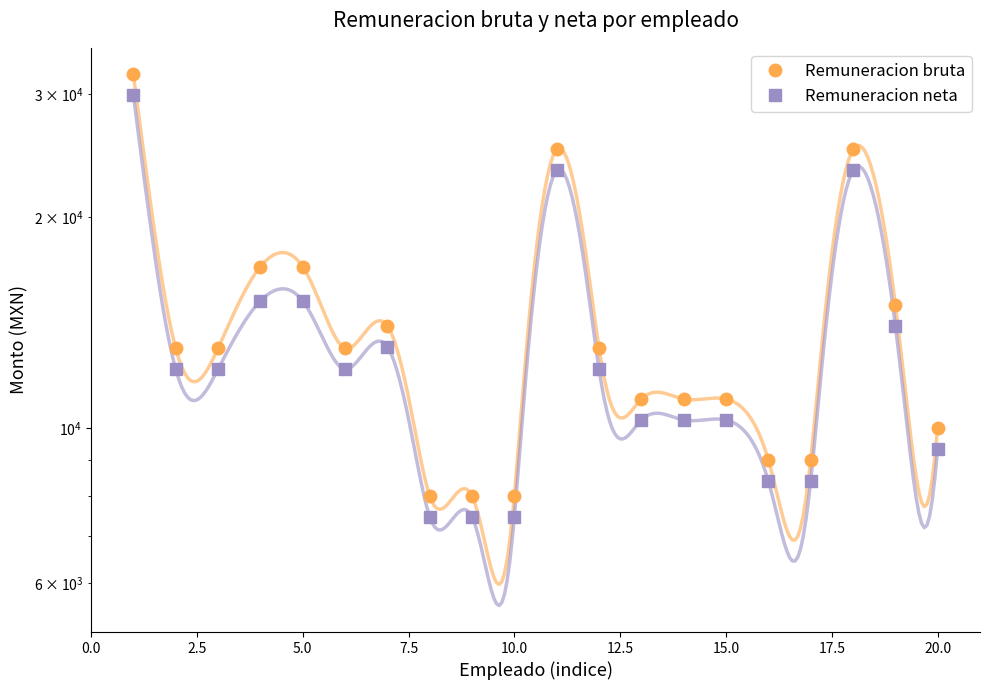

What is the highest value of the Remuneracion bruta series?

32000.0